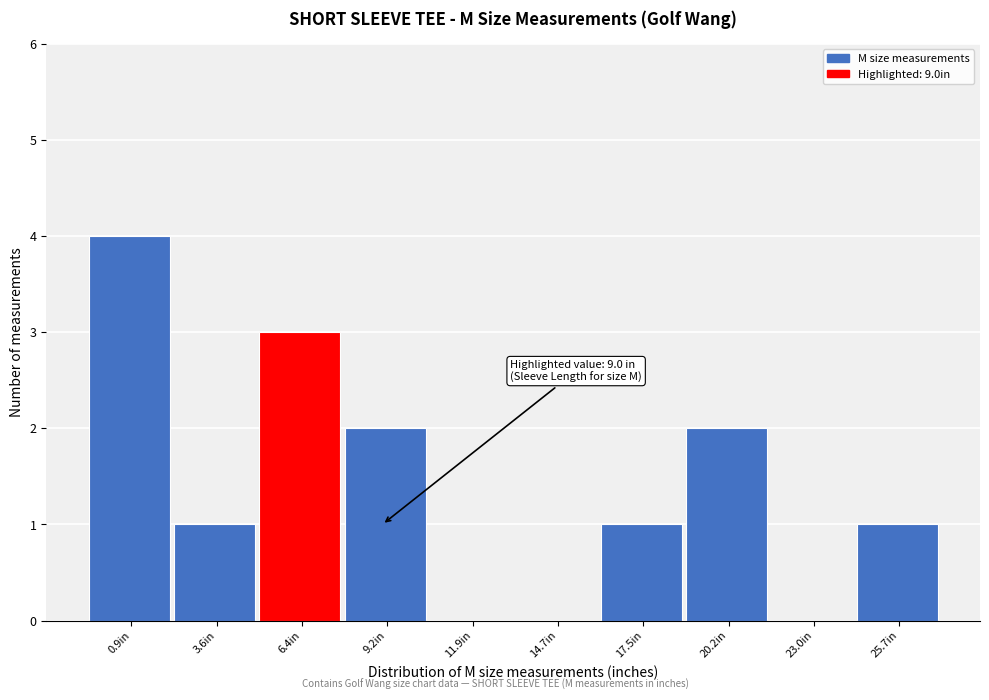

Reading left to right, what are all the values shown in this chart?

0.9in=4	3.6in=1	6.4in=3	9.2in=2	11.9in=0	14.7in=0	17.5in=1	20.2in=2	23.0in=0	25.7in=1